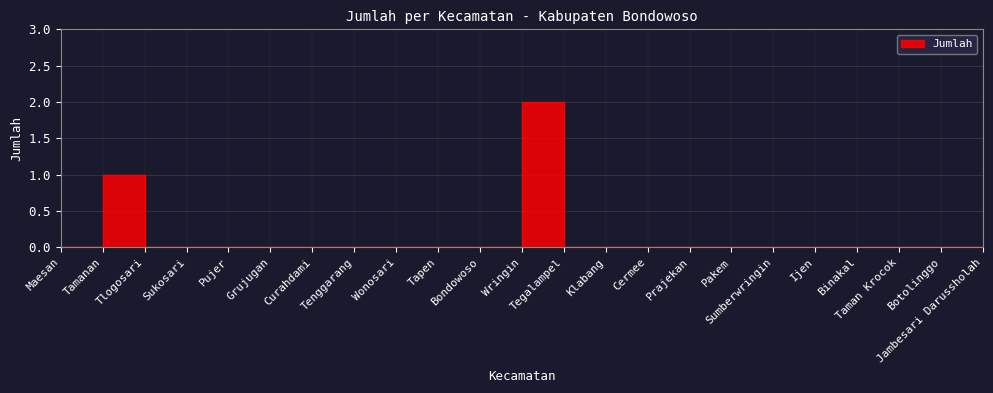

Which has a higher value, Tlogosari or Grujugan?

Tlogosari